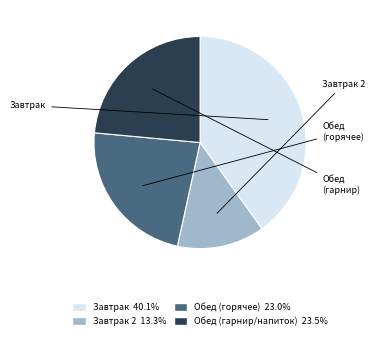

Is there any slice that represents more than half of the pie?

No